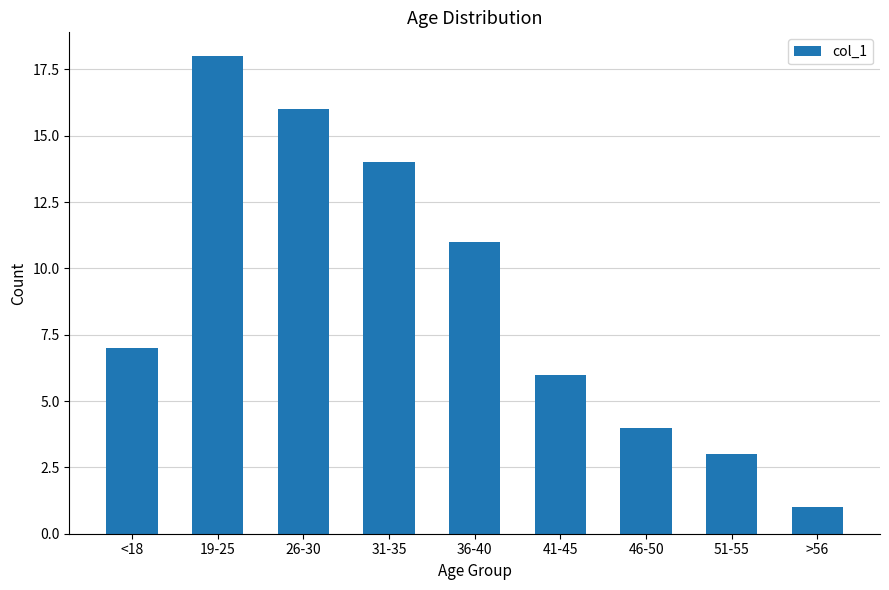

What is the label of the 3rd bar from the right?

46-50